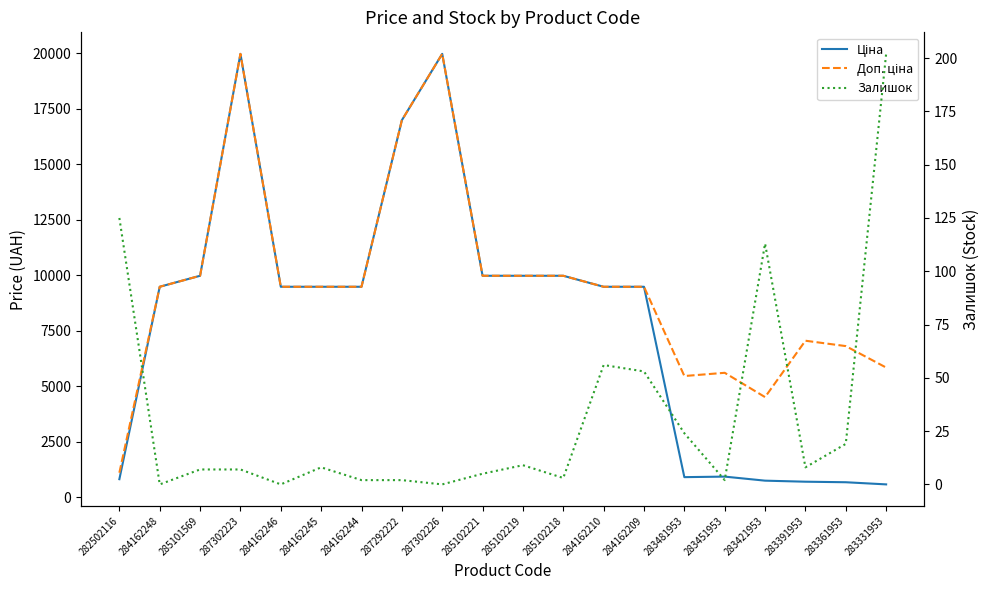

Reading right to left, list all the values displayed in this chart.

Ціна: 283331953=584.4	283361953=681.0	283391953=705.1	283421953=752.2	283451953=934.5	283481953=910.4	284162209=9480.1	284162210=9480.1	285102218=9975.0	285102219=9975.0	285102221=9975.0	287302226=19964.2	287292222=16976.3	284162244=9480.1	284162245=9480.1	284162246=9480.1	287302223=19964.2	285101569=9975.0	284162248=9480.1	282502116=818.5
Доп. ціна: 283331953=5843.9	283361953=6809.8	283391953=7051.3	283421953=4513.3	283451953=5607.2	283481953=5462.3	284162209=9480.1	284162210=9480.1	285102218=9975.0	285102219=9975.0	285102221=9975.0	287302226=19964.2	287292222=16976.3	284162244=9480.1	284162245=9480.1	284162246=9480.1	287302223=19964.2	285101569=9975.0	284162248=9480.1	282502116=1109.2
Залишок: 283331953=202.0	283361953=19.0	283391953=8.0	283421953=113.0	283451953=2.0	283481953=24.0	284162209=53.0	284162210=56.0	285102218=3.0	285102219=9.0	285102221=5.0	287302226=0.0	287292222=2.0	284162244=2.0	284162245=8.0	284162246=0.0	287302223=7.0	285101569=7.0	284162248=0.0	282502116=125.0